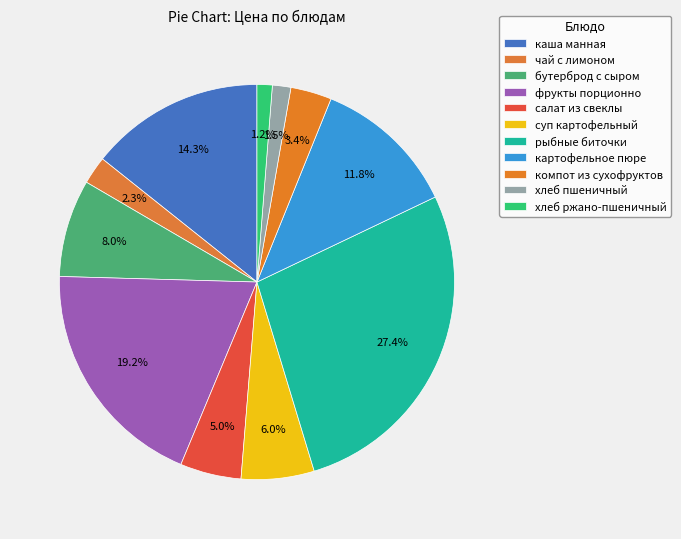

Count the number of slices in the pie.

11